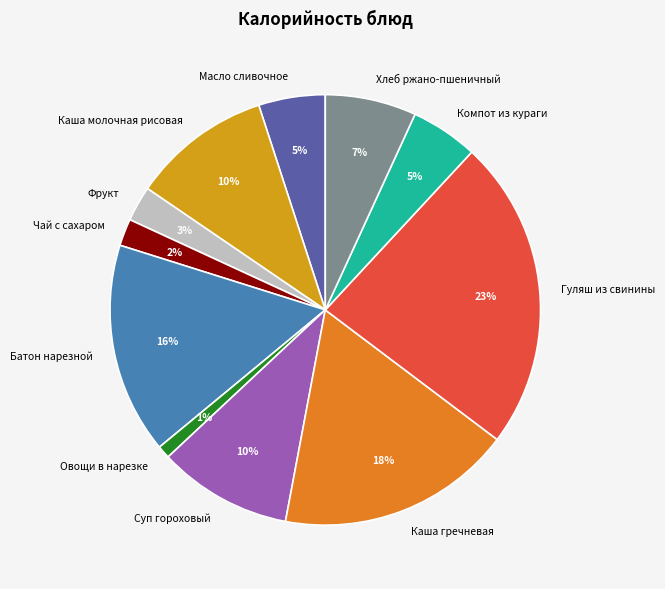

Is it true that Овощи в нарезке is 1% of the pie?

True